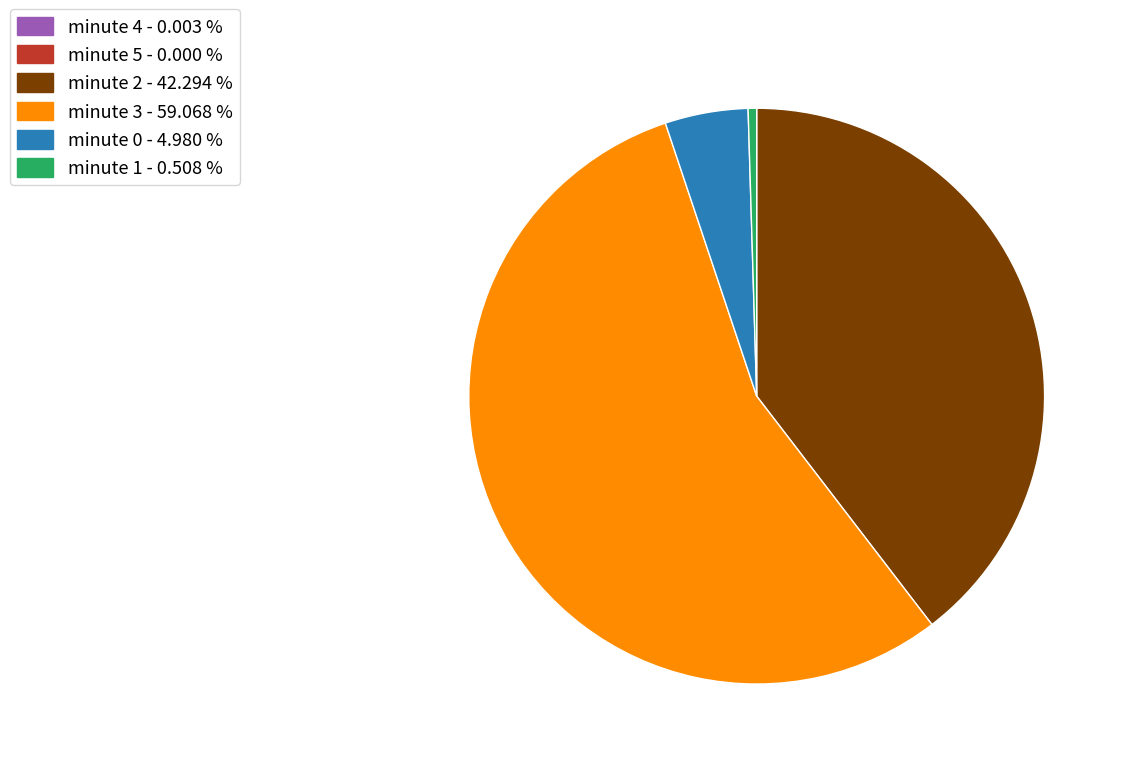

Combined, do minute 2 - 42.294 % and minute 1 - 0.508 % account for over 50%?

No